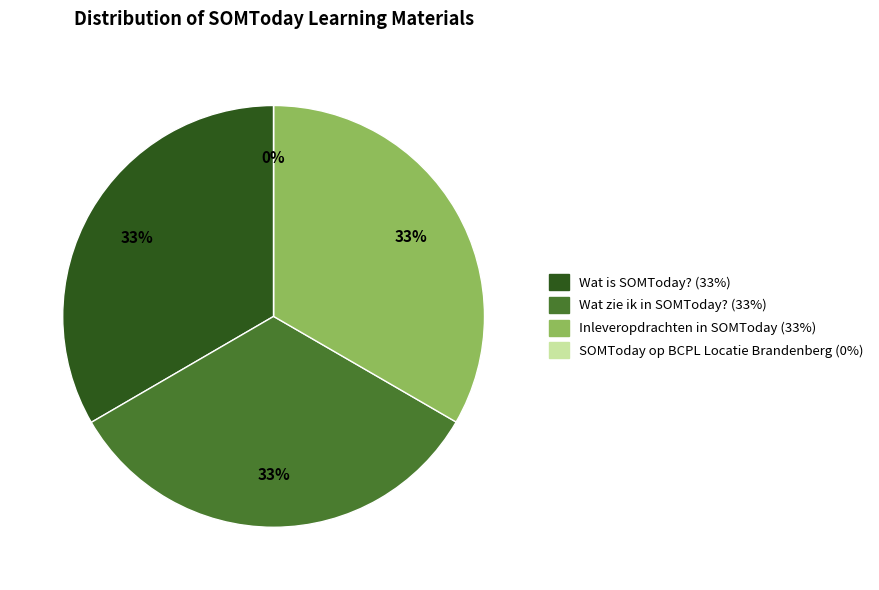

Count the number of slices in the pie.

4